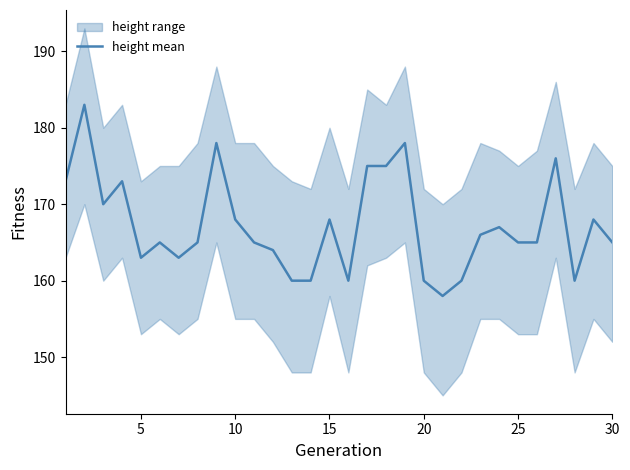

What is the maximum value for height mean?

183